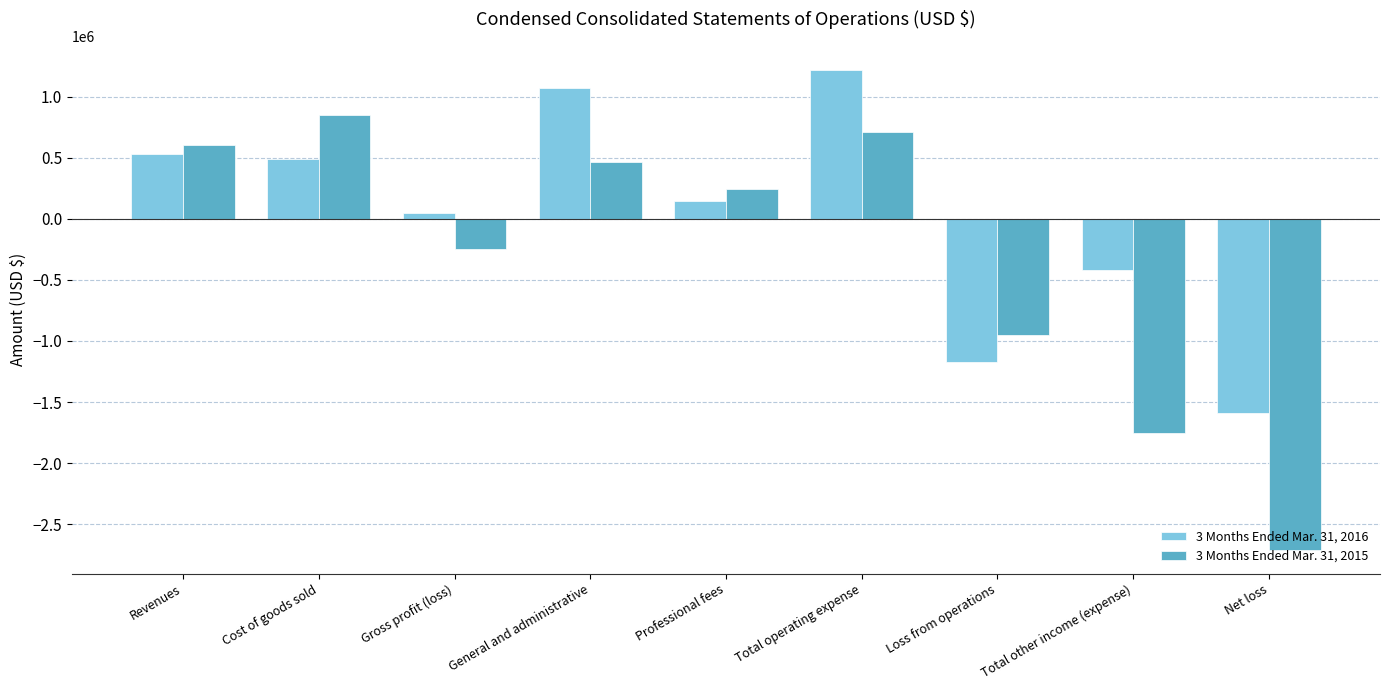

What value does the 3 Months Ended Mar. 31, 2016 series have at Cost of goods sold?

485573